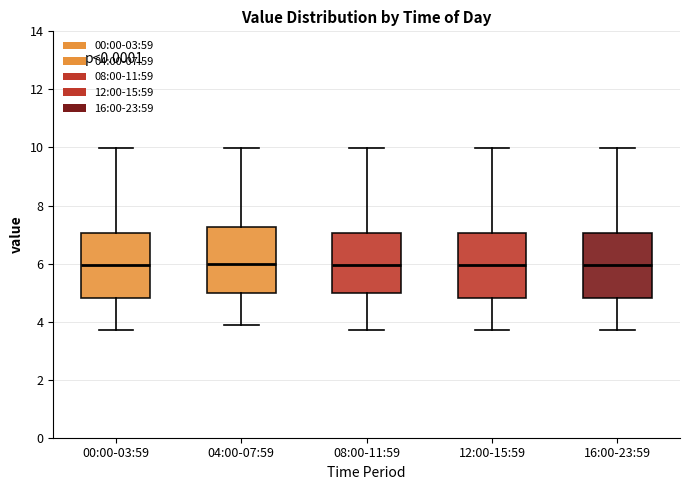

Reading left to right, read every box against the y-axis: the position of its median line, the range the box covers, and the ends of its whiskers. The values are not printed on the chart, so give them approximately, as read against the axis.

00:00-03:59: median 6.0, box 4.8 to 7.0, whiskers 3.8 to 10.0
04:00-07:59: median 6.0, box 5.0 to 7.2, whiskers 4.0 to 10.0
08:00-11:59: median 6.0, box 5.0 to 7.0, whiskers 3.8 to 10.0
12:00-15:59: median 6.0, box 4.8 to 7.0, whiskers 3.8 to 10.0
16:00-23:59: median 6.0, box 4.8 to 7.0, whiskers 3.8 to 10.0